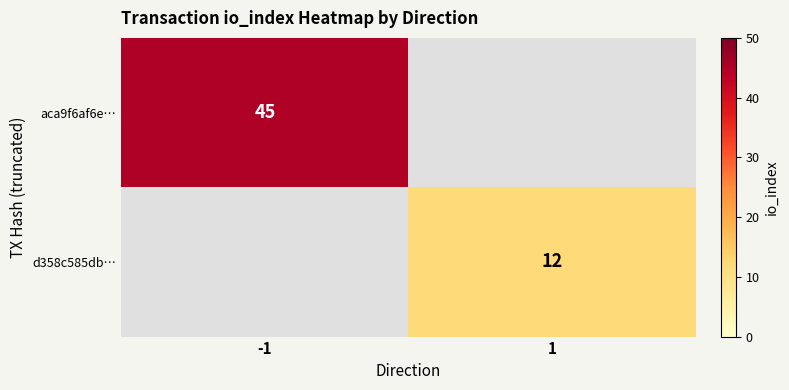

The aca9f6af6e… series shows 12 at -1. True or false?

False